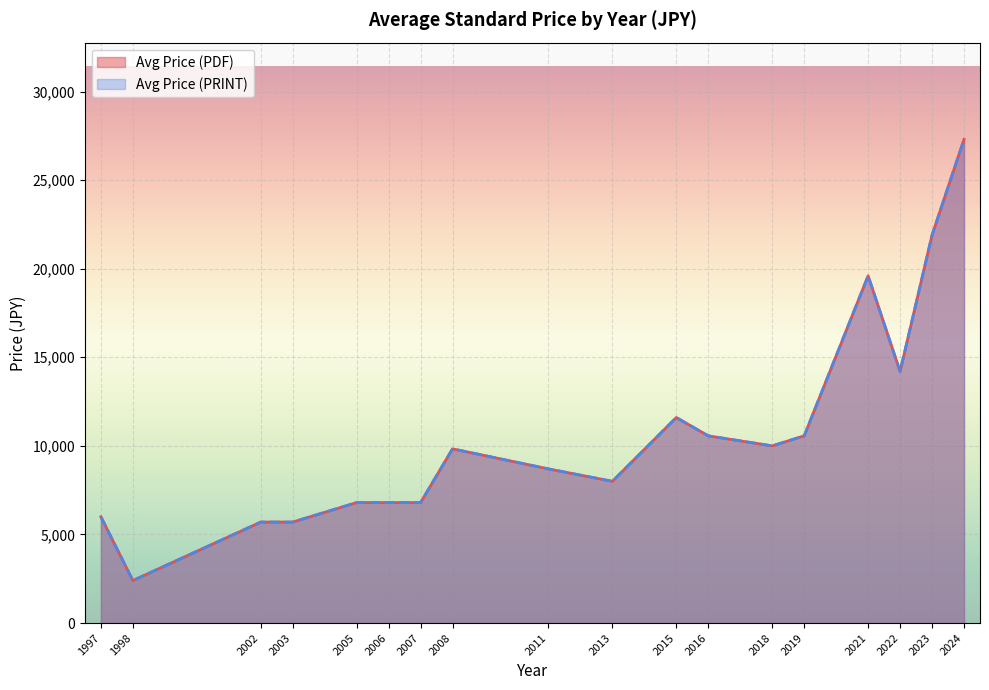

Which category has the highest value across all series?

2024